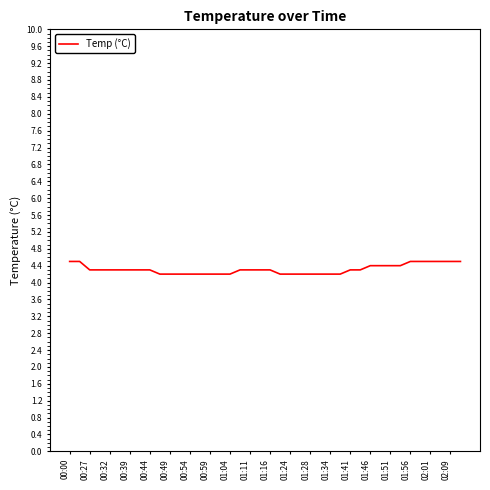

What is the greatest value displayed?

4.5